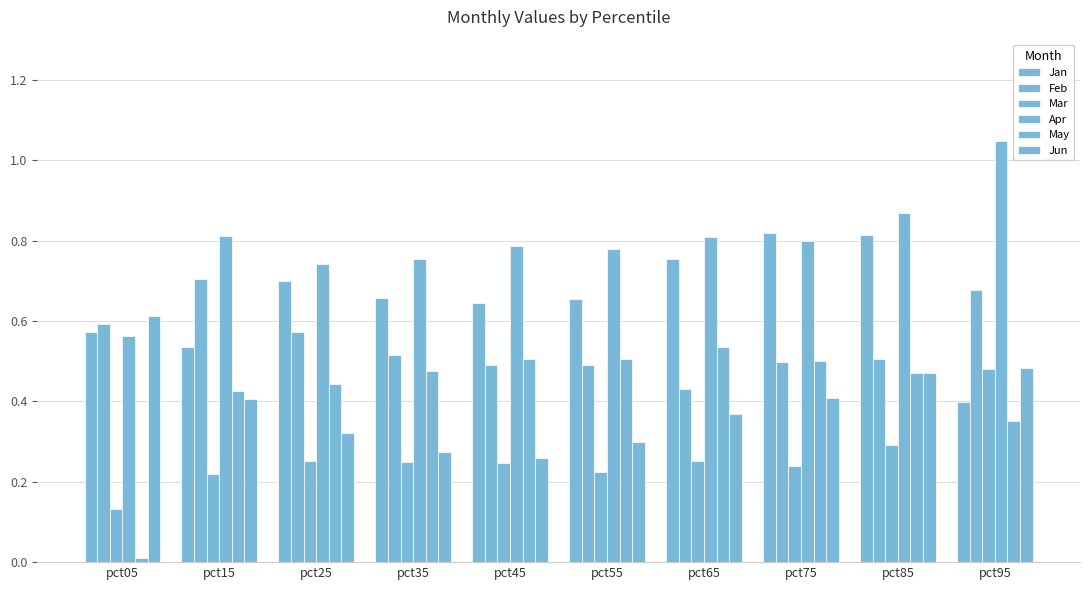

The value of Feb at pct85 is 0.5. True or false?

True